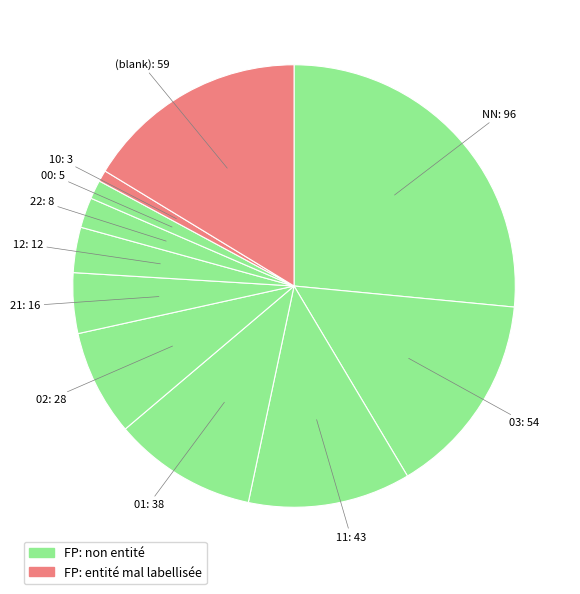

Rank the categories by value from highest to lowest.

NN, (blank), 03, 11, 01, 02, 21, 12, 22, 00, 10